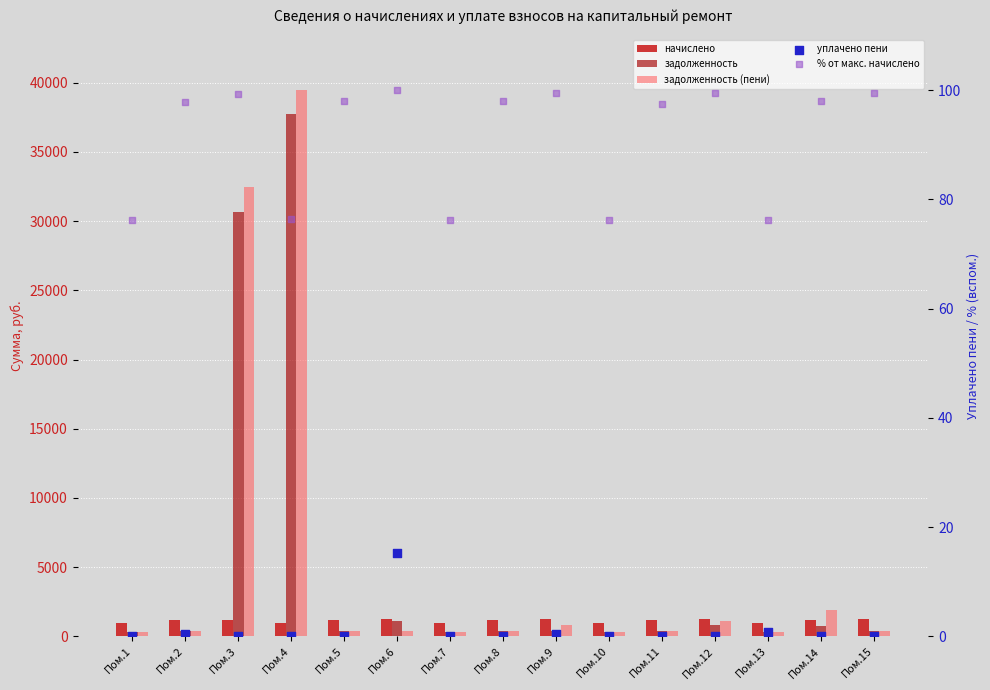

Is the value of начислено at Пом.1 greater than the value of задолженность (пени) at Пом.1?

Yes